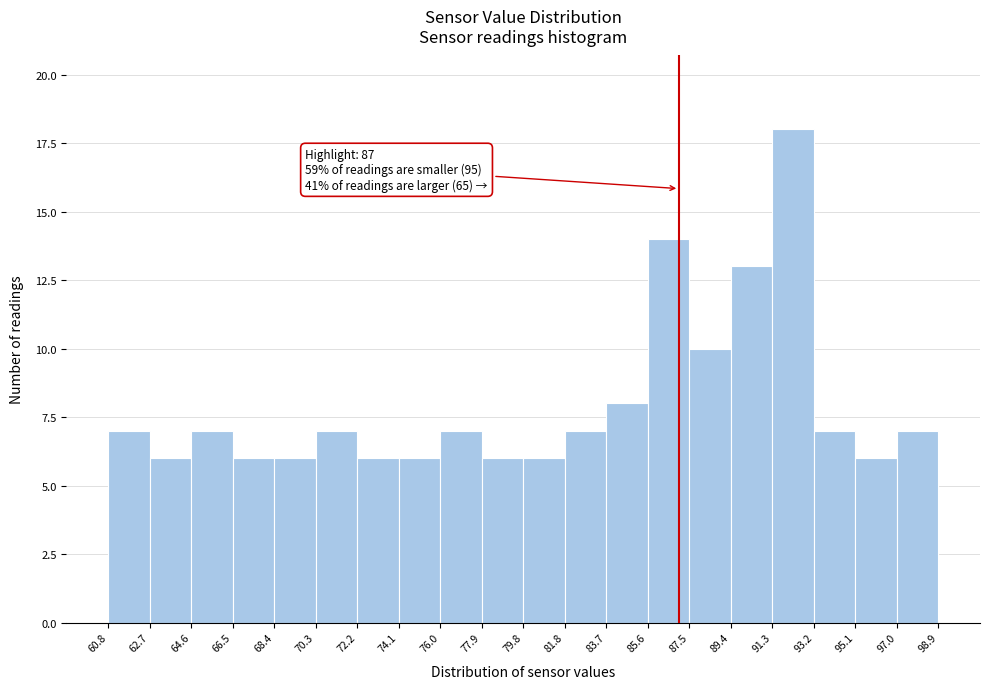

Which range on the x-axis has the tallest bar?

91.3 to 93.2